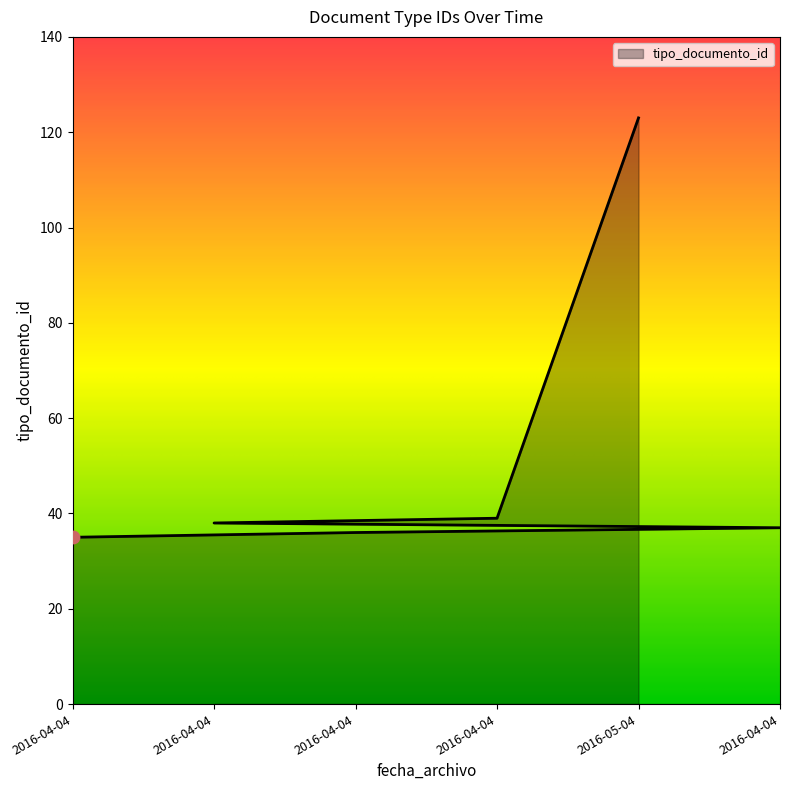

Between 2016-04-04 and 2016-05-04, which is larger?

2016-05-04